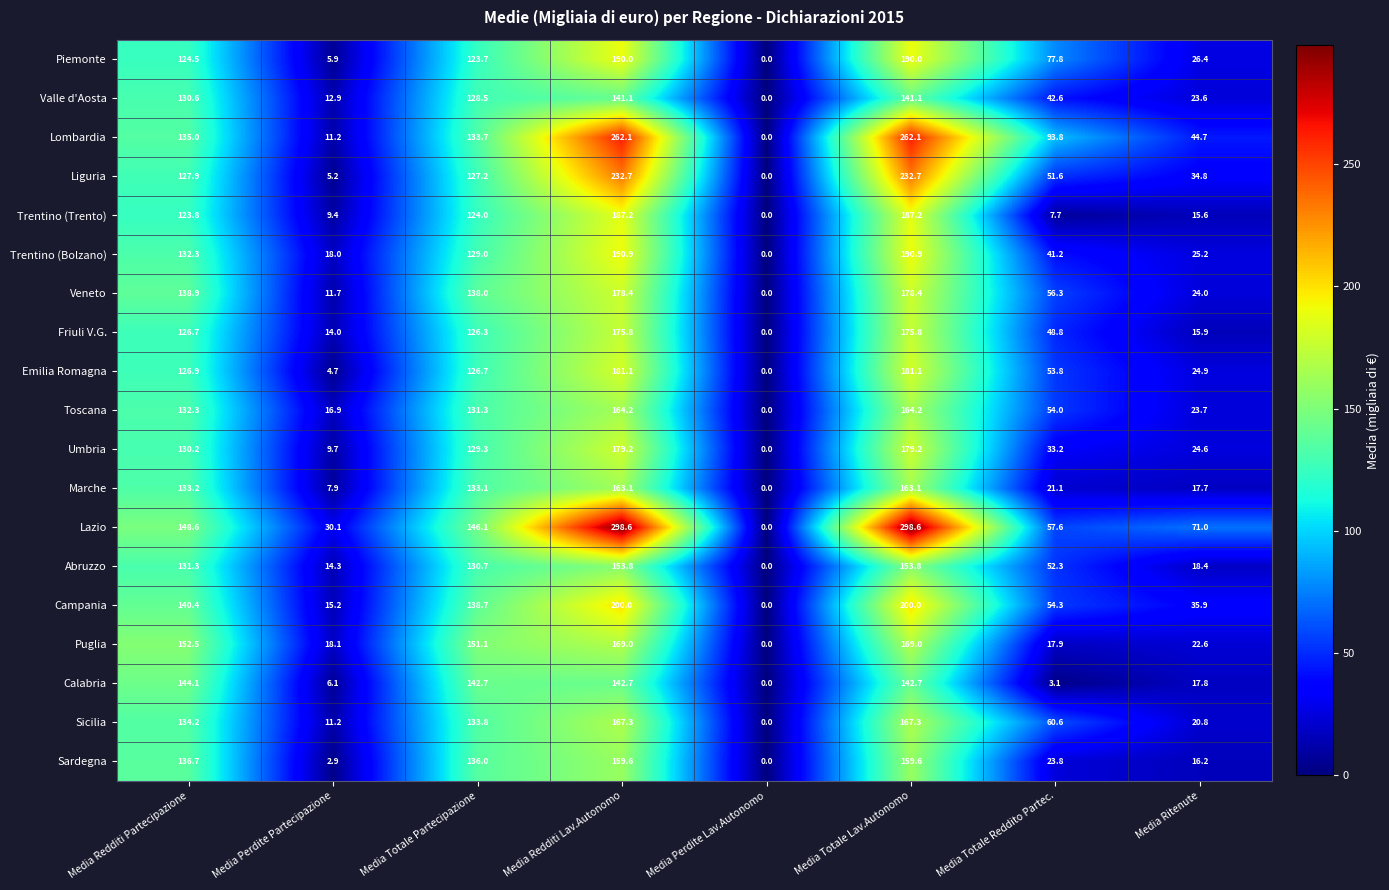

What is the total value across all series at Media Totale Lav.Autonomo?

3536.8